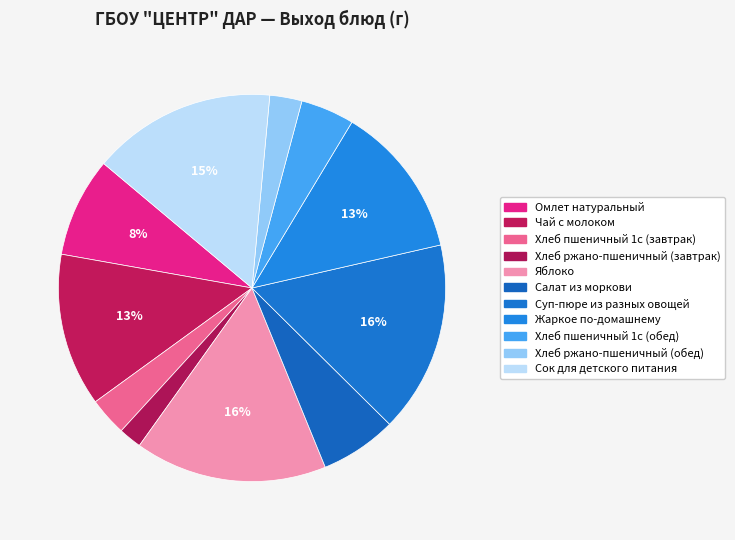

To the nearest percent, what portion does Хлеб ржано-пшеничный (завтрак) represent?

2%